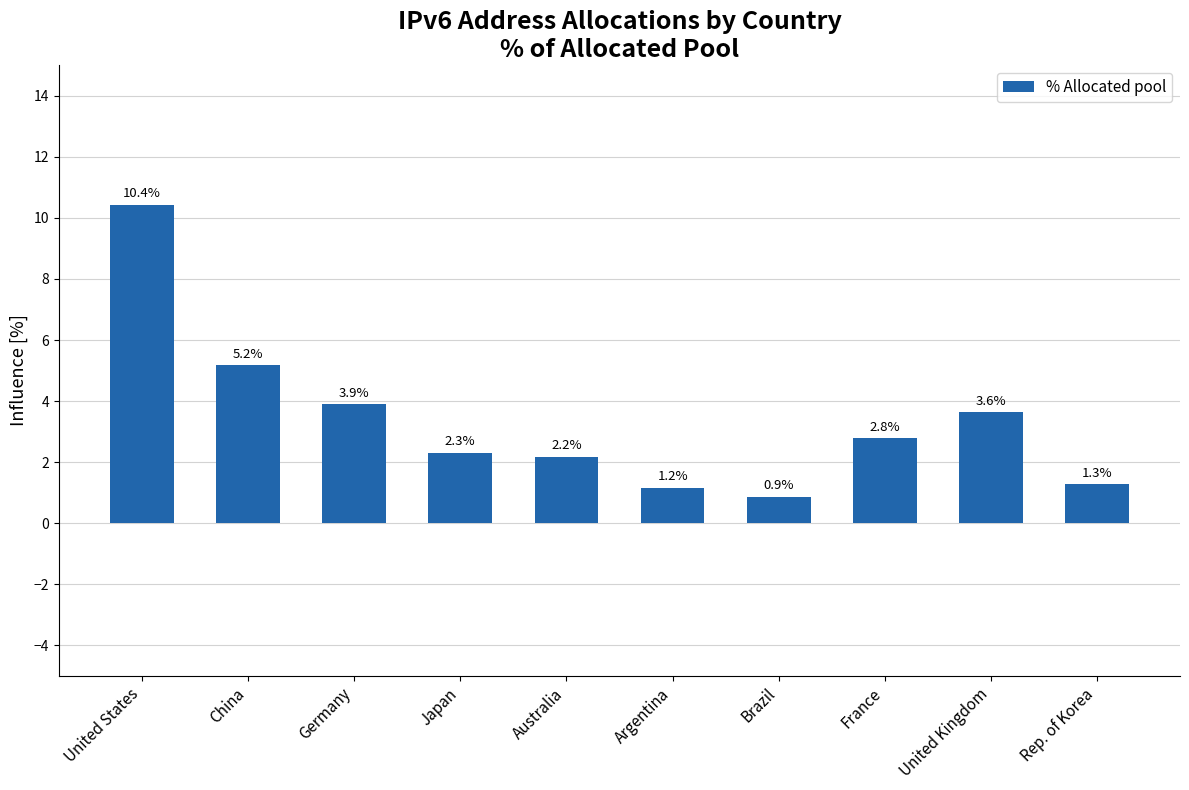

How many data points are less than 2?

3